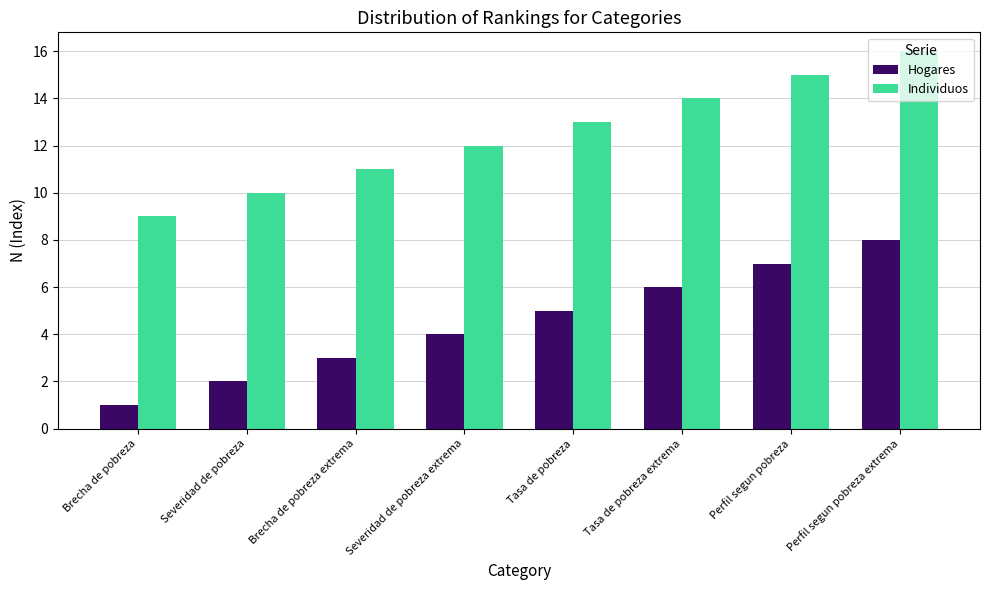

How many groups of bars are there?

8